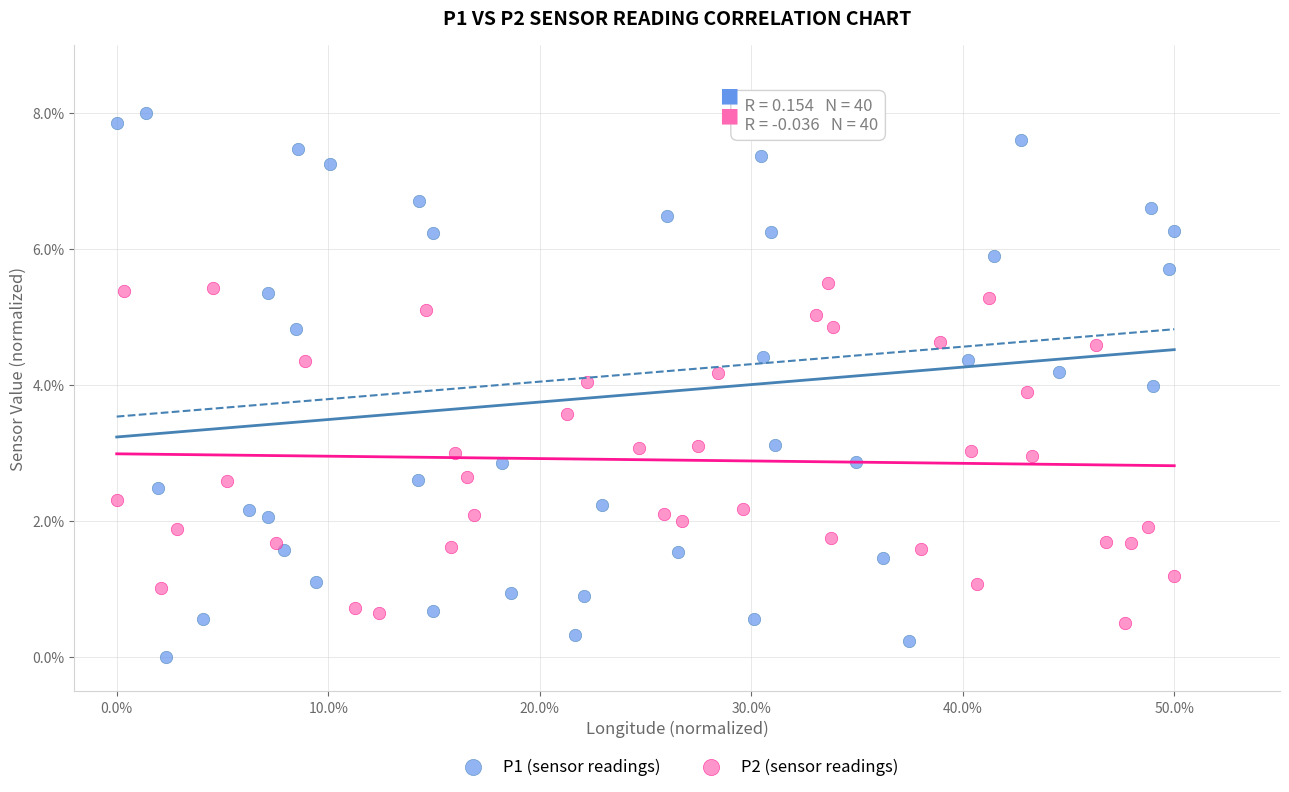

Which series has the widest spread of Y values?

P1 (sensor readings)